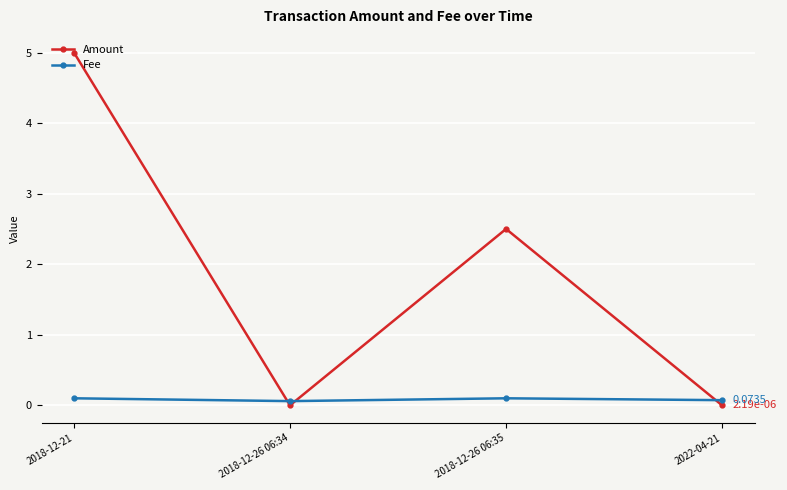

What is the label of the 3rd point from the left?

2018-12-26 06:35